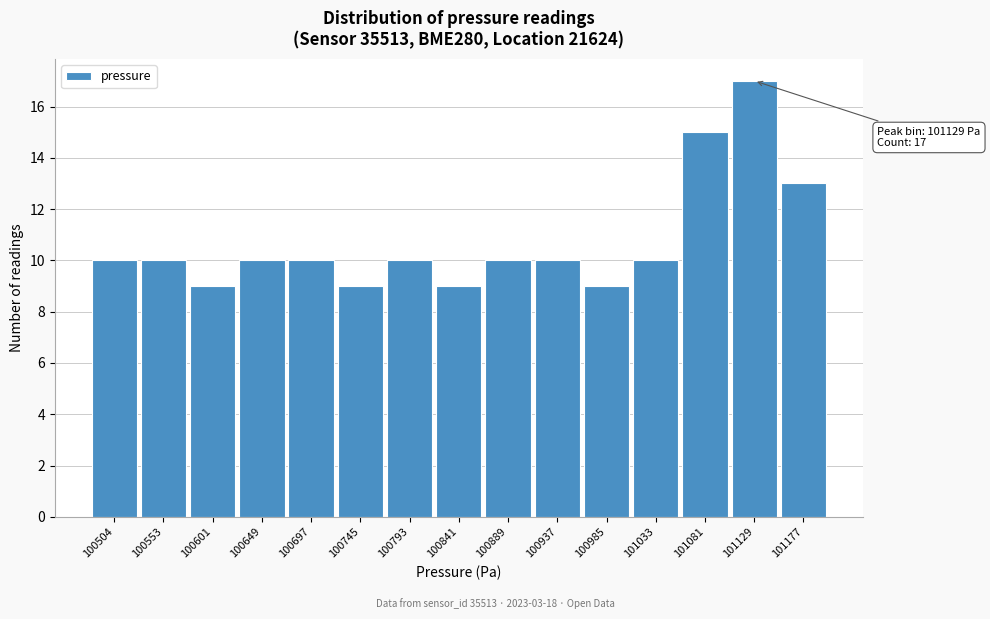

Over which range of the x-axis is the bar tallest?

101105 to 101155